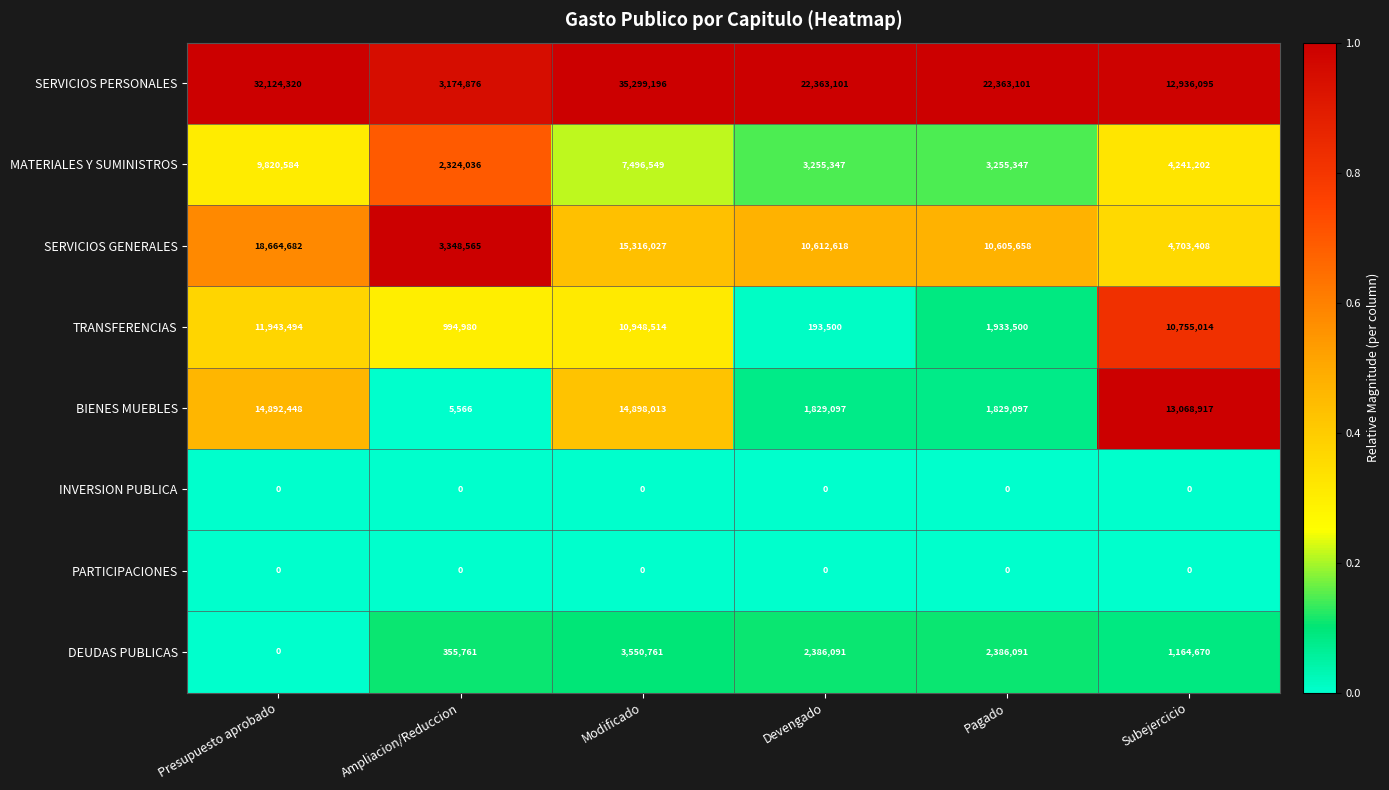

At which category is the sum across all series the highest?

Modificado